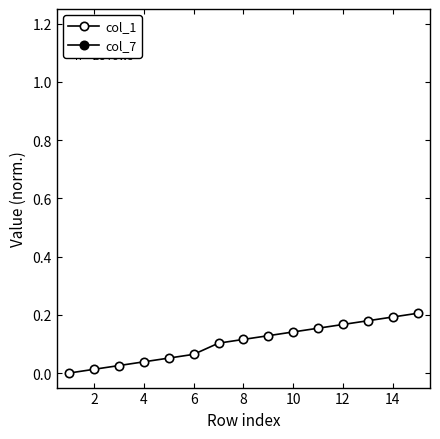

True or false: col_7 and col_1 intersect in this chart.

False